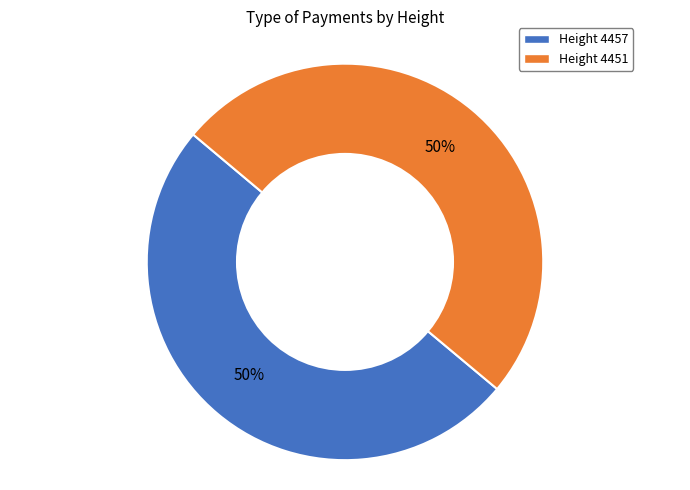

Approximately how many times larger is the value at Height 4451 compared to Height 4457?

1.0